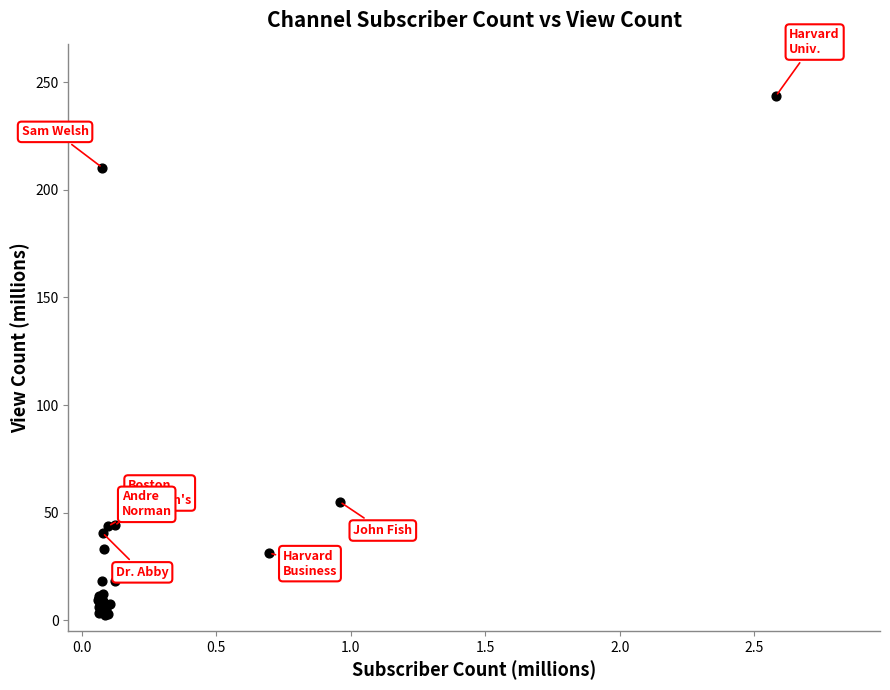

What Y value in the scatter plot is closest to 123?

55.0